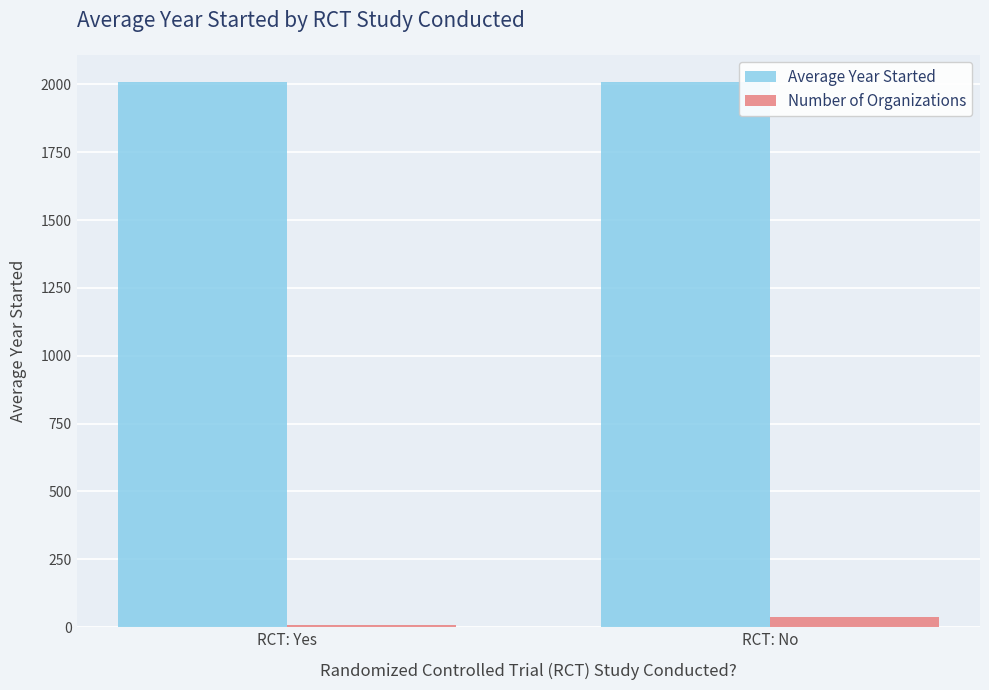

The value of Average Year Started at RCT: No is 672.5. True or false?

False